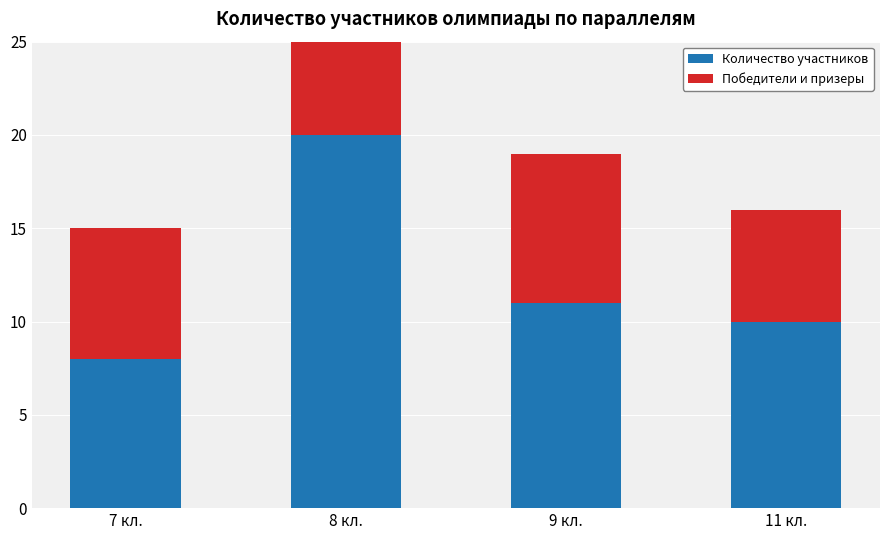

The Победители и призеры series shows 7 at 7 кл.. True or false?

True